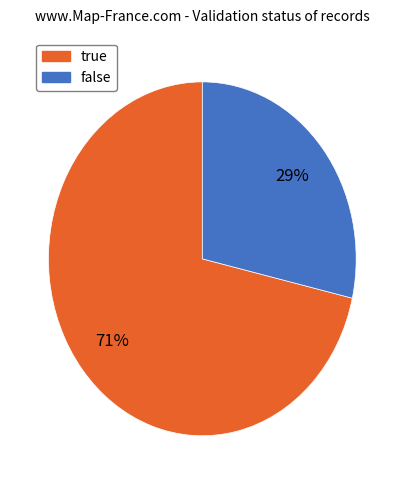

To the nearest percent, what is the average slice percentage?

50%